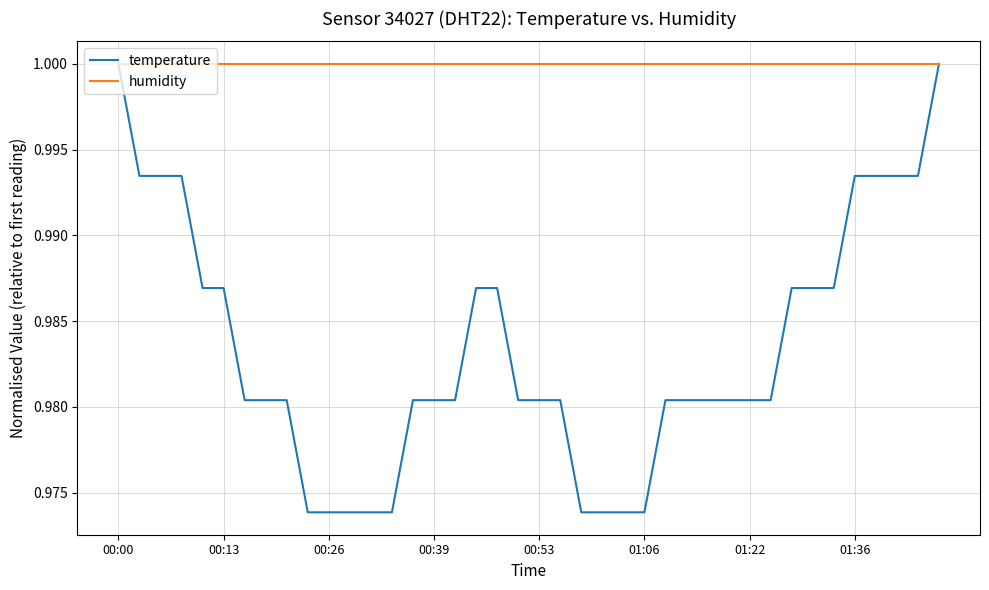

What are all the series names shown in the legend?

temperature, humidity